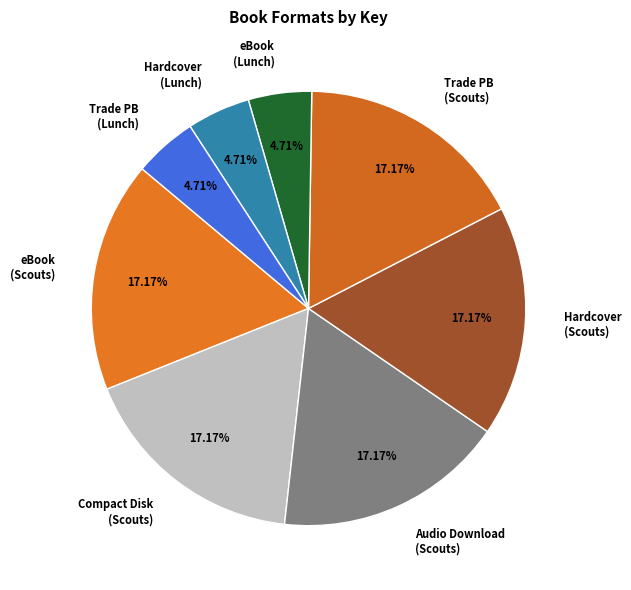

Is the sum of Audio Download (Scouts) and Hardcover (Scouts) greater than half?

No